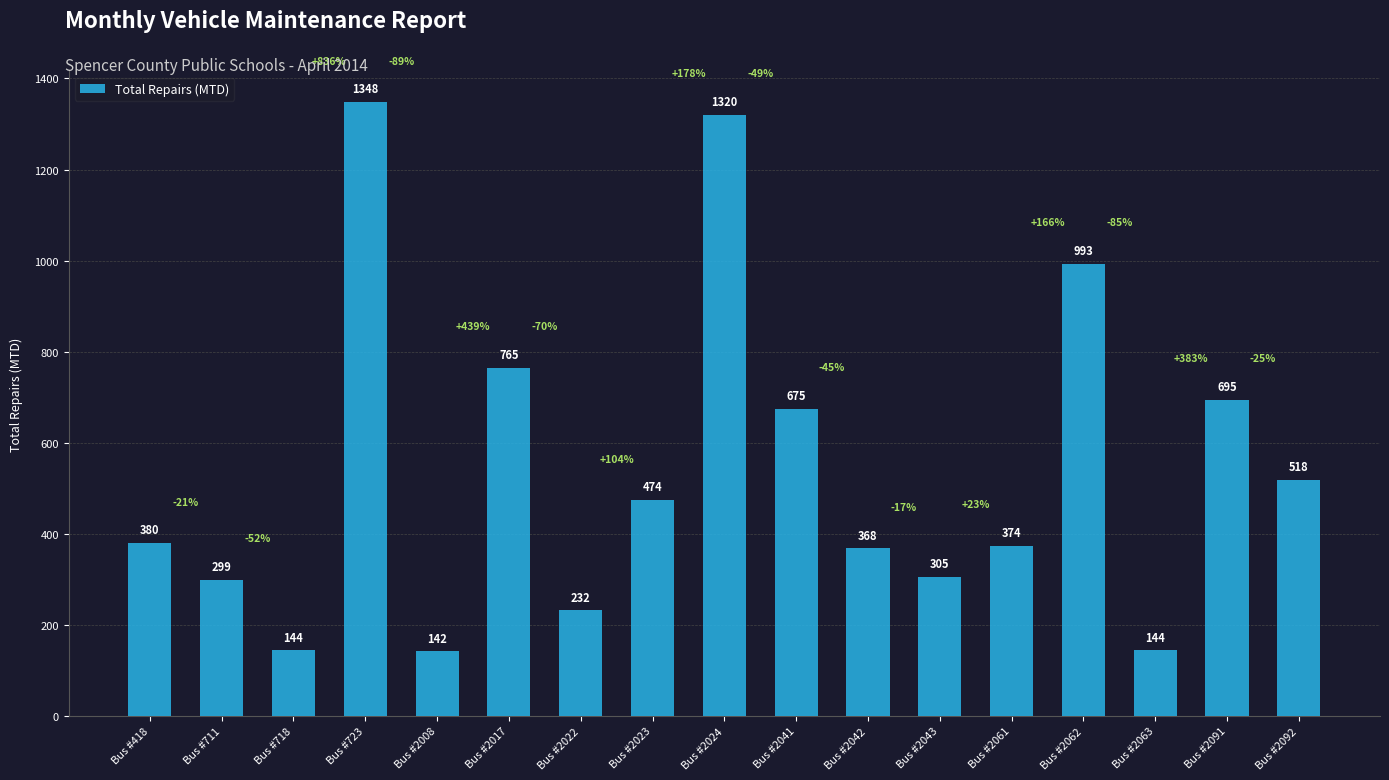

Are the bars horizontal?

No